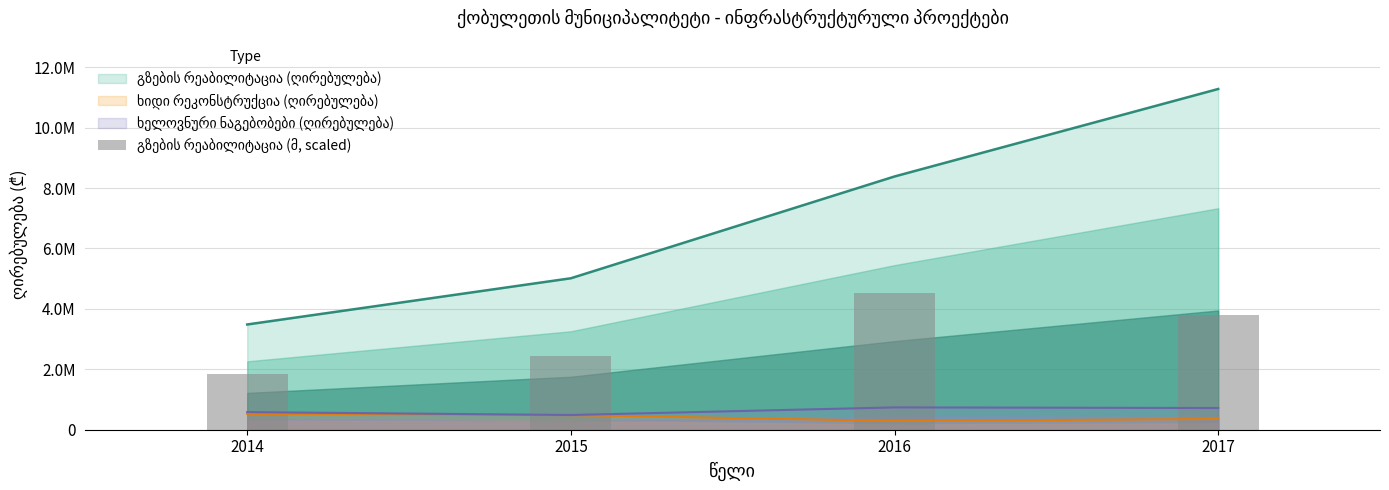

Reading left to right, list all the values displayed in this chart.

2014=1843822.6	2015=2449959.0	2016=4512336.8	2017=3812441.2